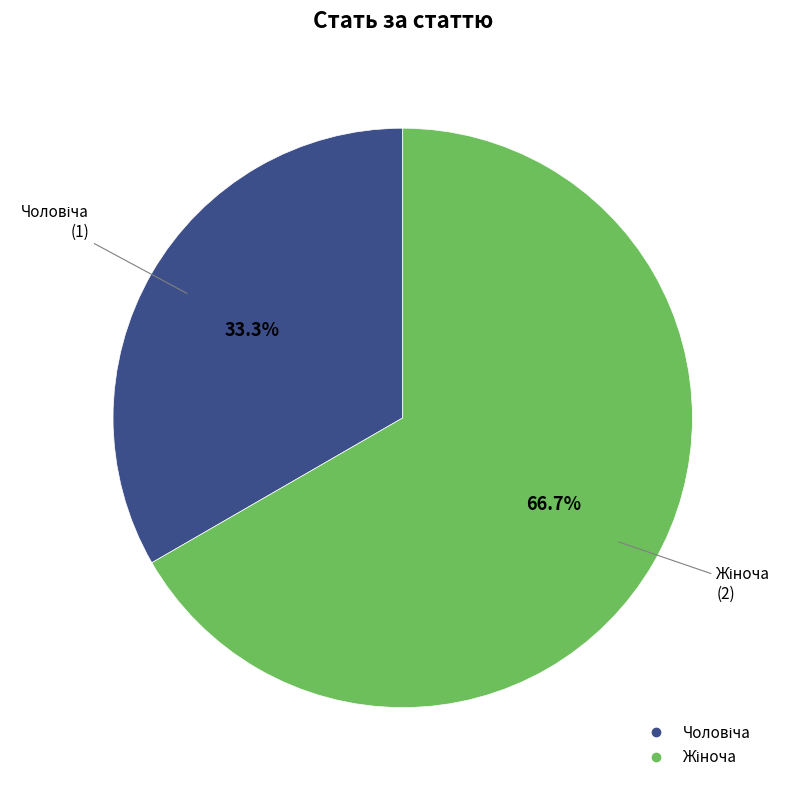

Does any single category account for the majority?

Yes